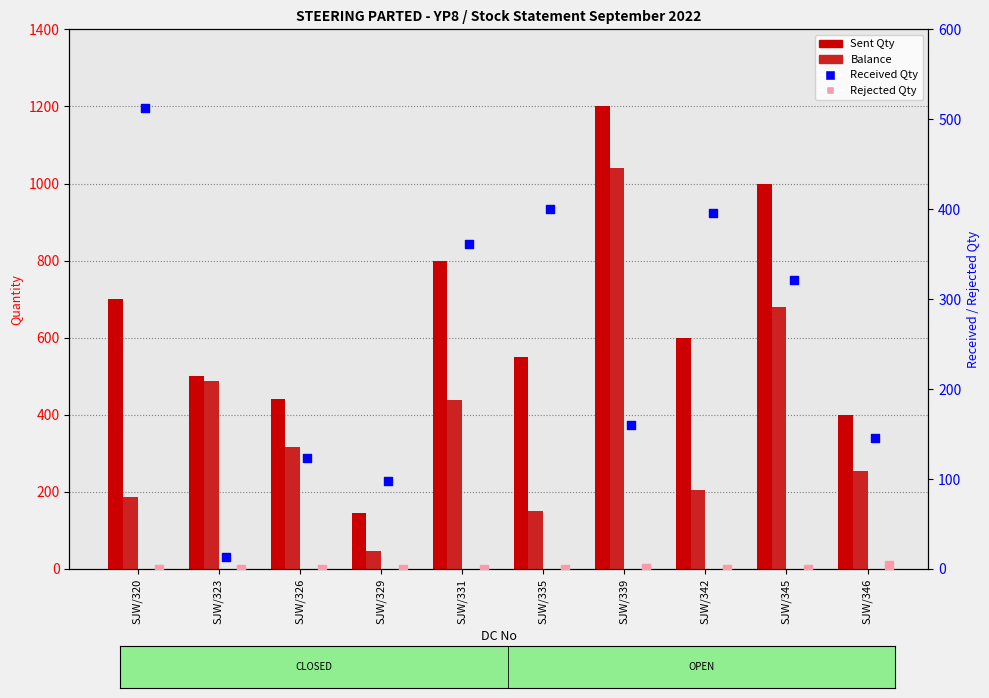

What are all the series names shown in the legend?

Sent Qty, Balance, Received Qty, Rejected Qty